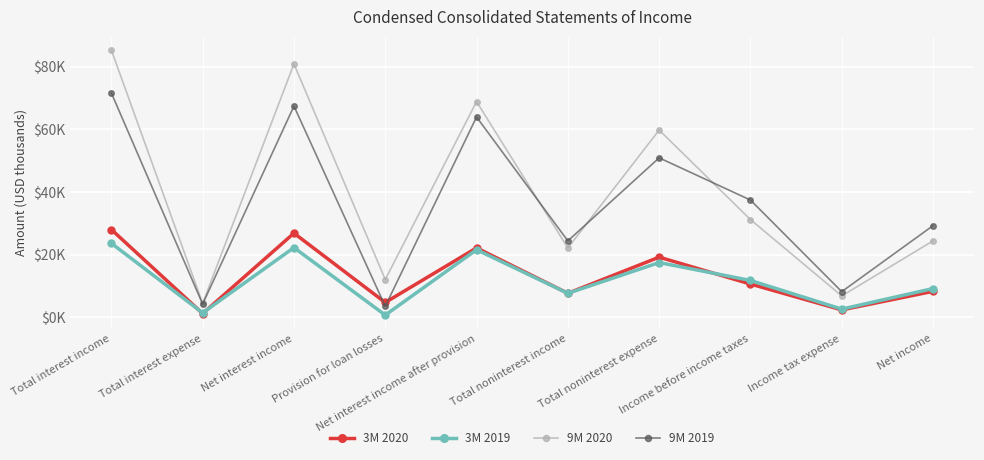

True or false: 3M 2019 and 9M 2020 cross at least once.

False